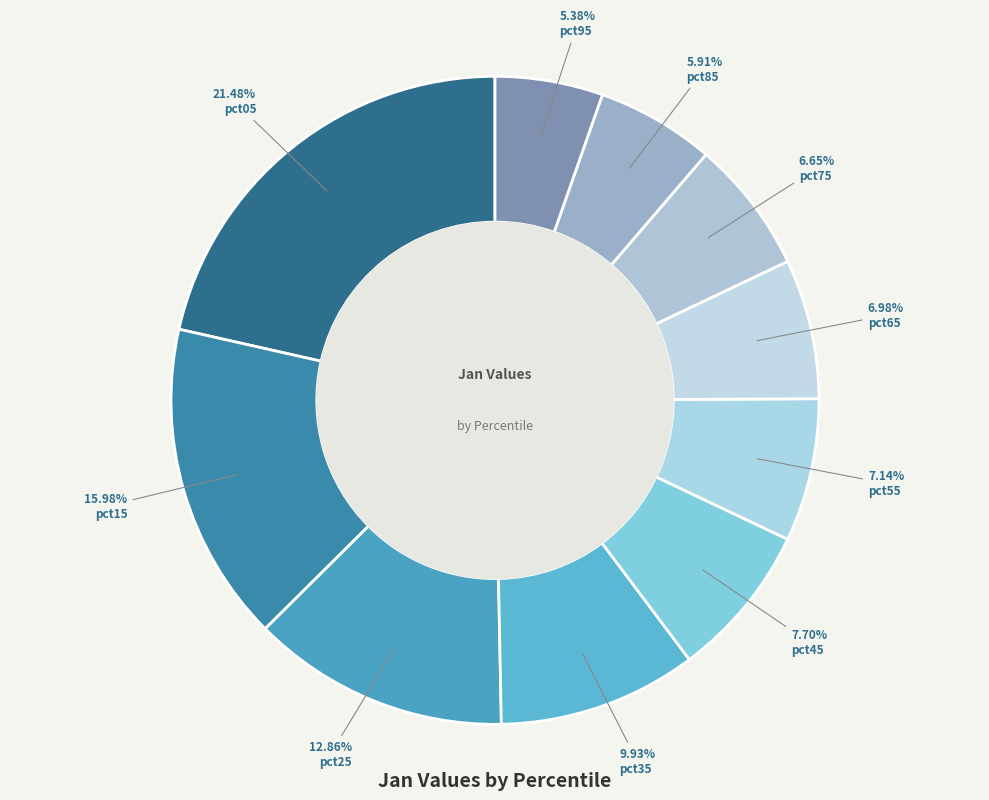

How many slices are in this pie chart?

10